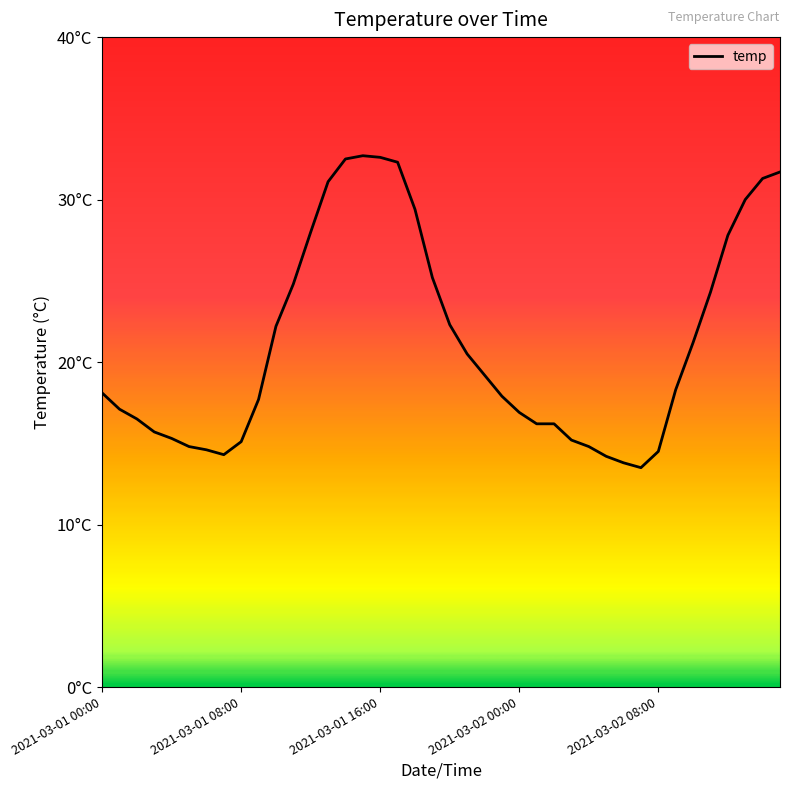

At which category does the data reach its first local valley?

7